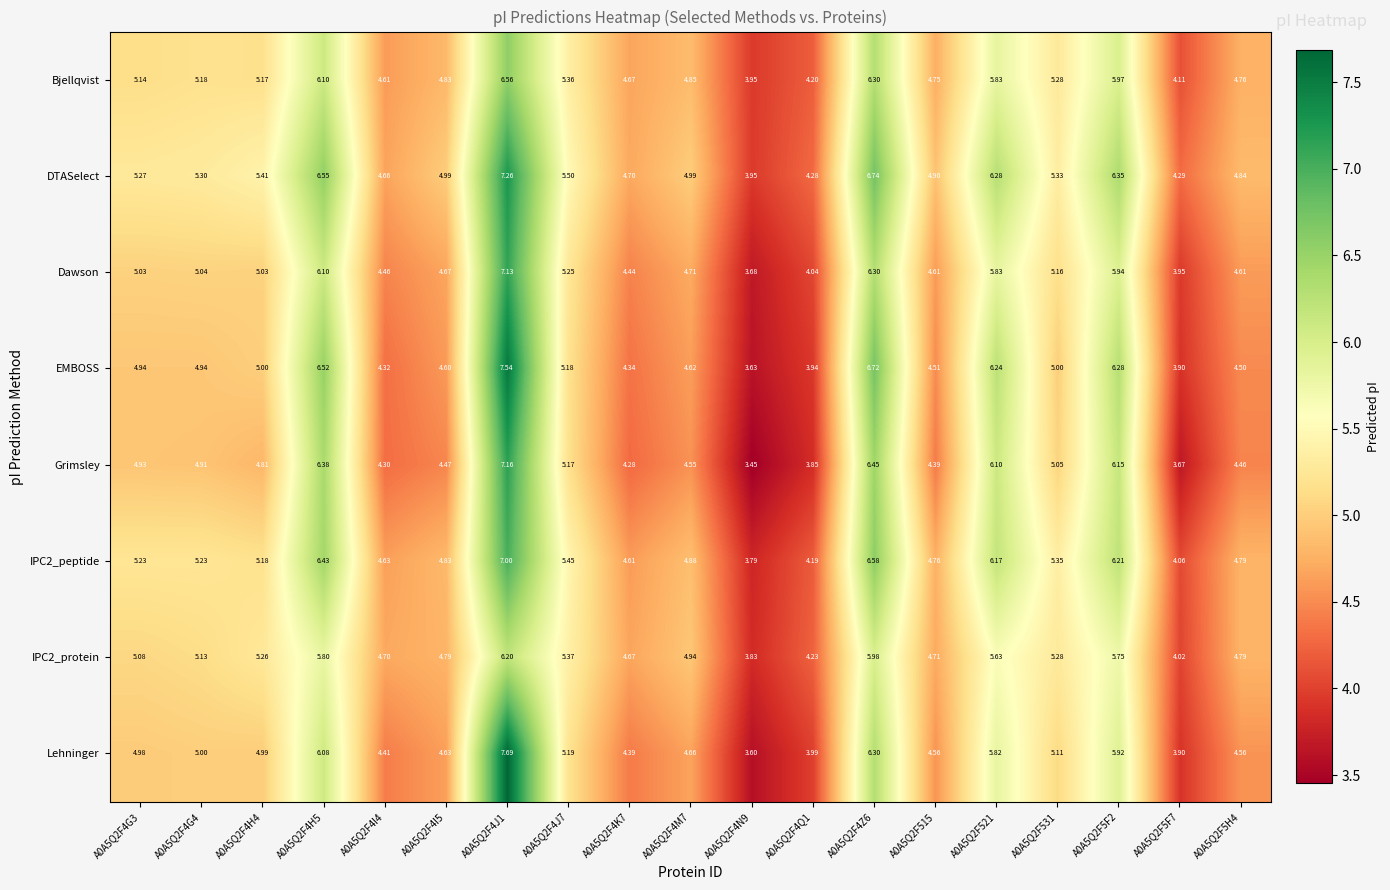

Which series changed the most between A0A5Q2F4M7 and A0A5Q2F5F7?

IPC2_protein